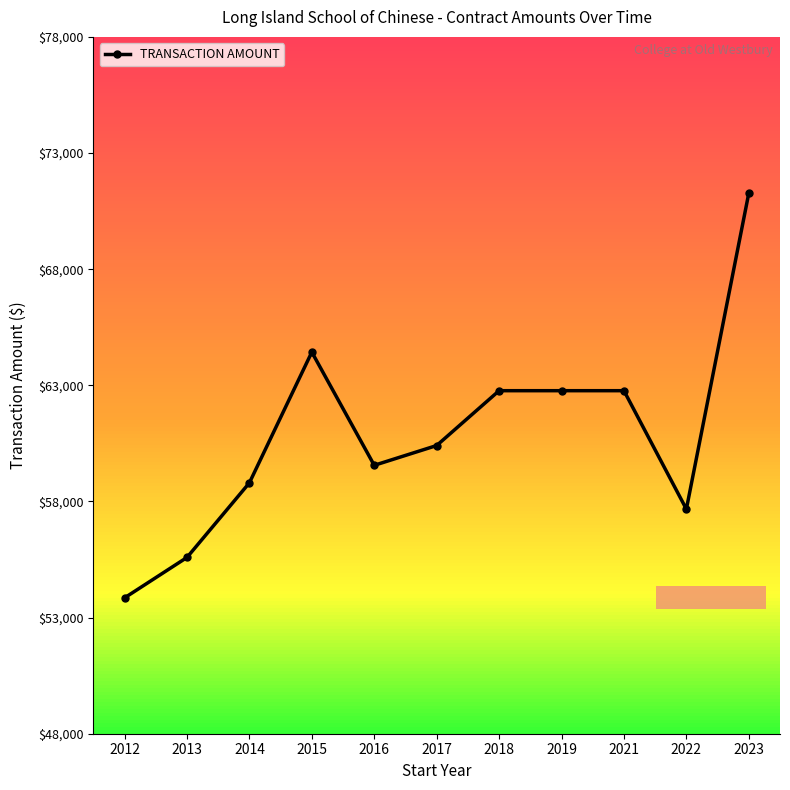

At which category does the data reach its first local valley?

2016